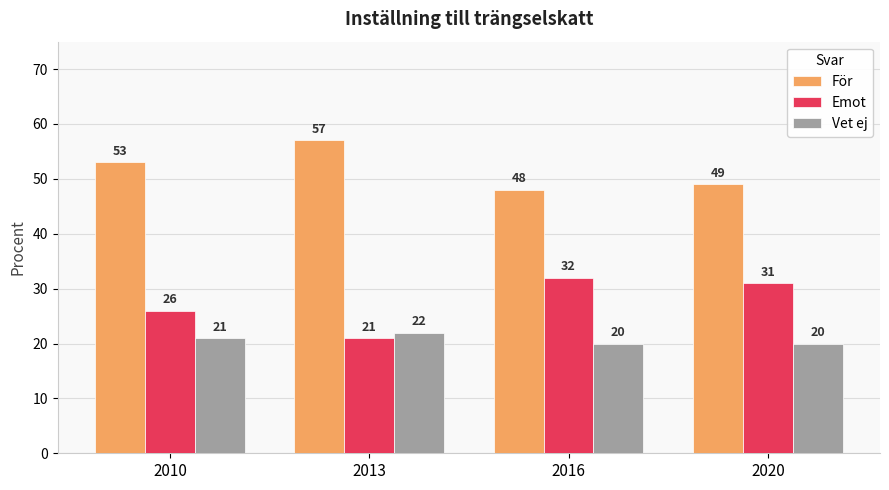

List the series in order of their peak value, lowest first.

Vet ej, Emot, För